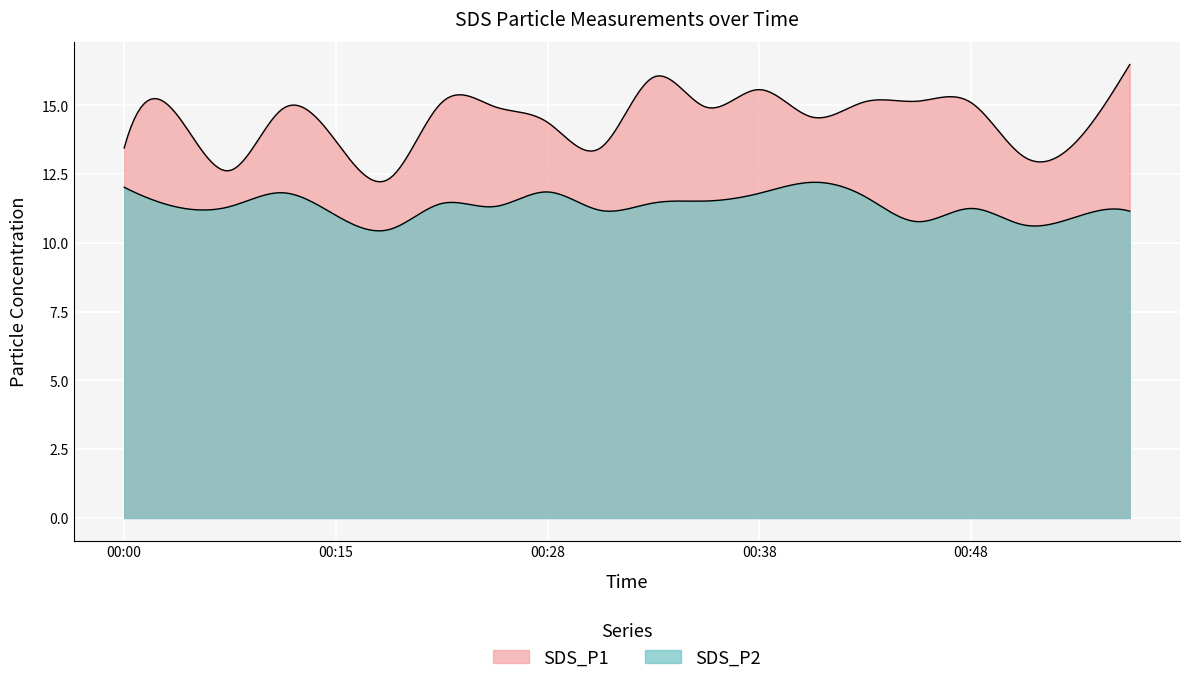

Rank the series by their average value, from lowest to highest.

SDS_P2, SDS_P1